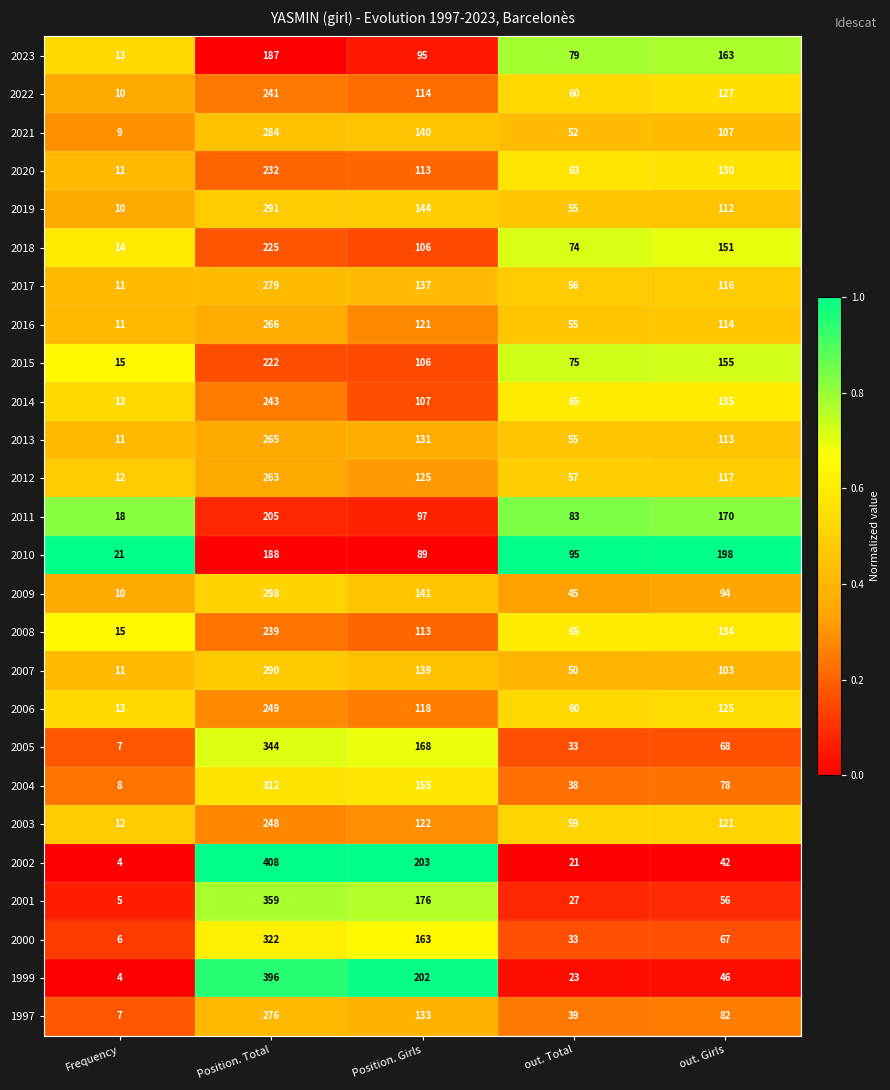

True or false: 2016 has a value of 266 at Position. Total.

True